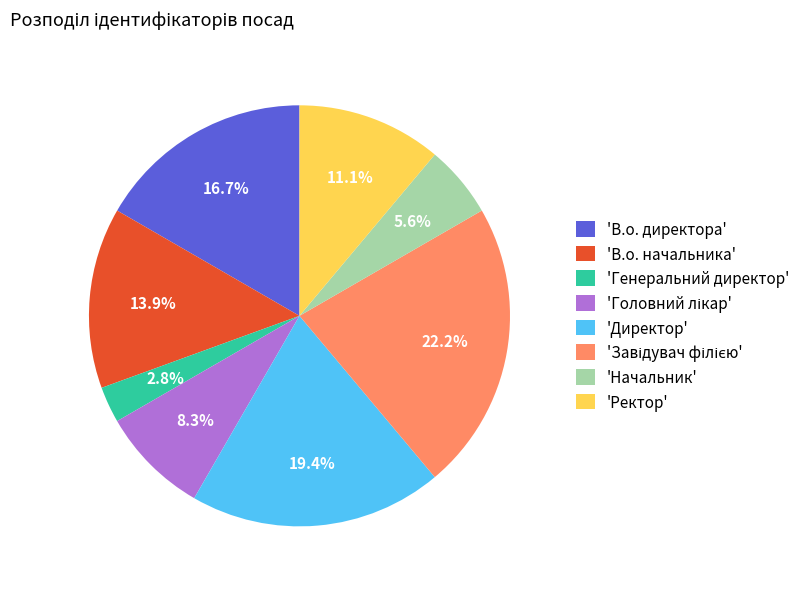

Is 'В.о. директора' the majority of the pie?

No